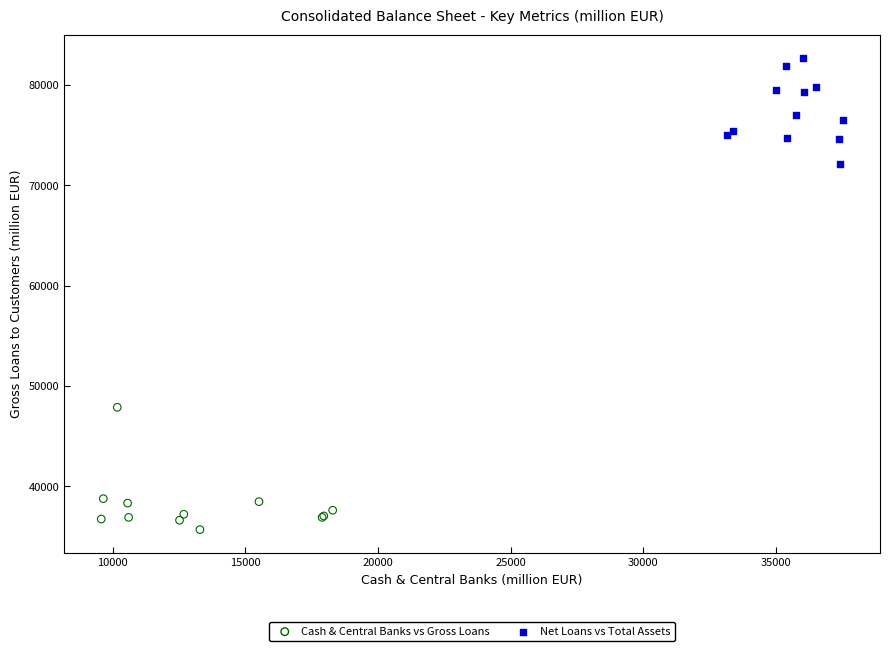

Which series reaches the minimum Y coordinate?

Cash & Central Banks vs Gross Loans